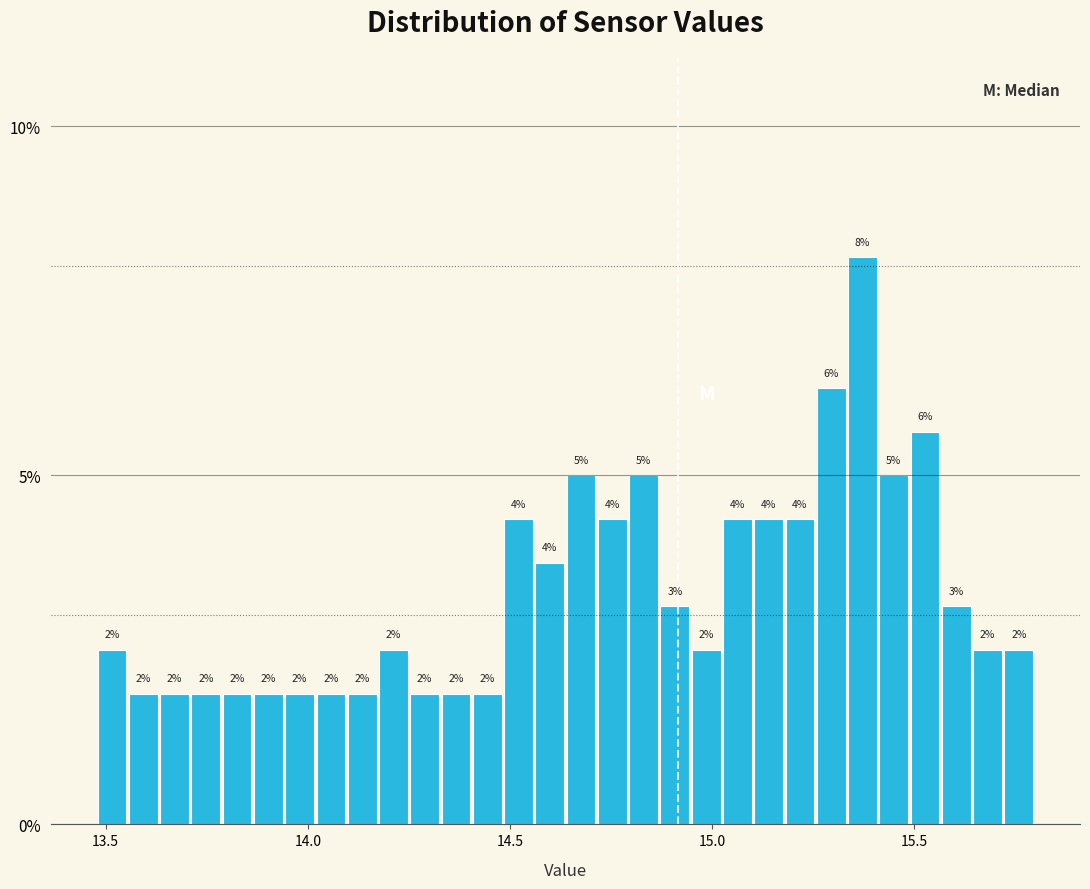

Around what value on the x-axis is the tallest bar? Give the approximate position of its centre, as read against the axis.

15.35